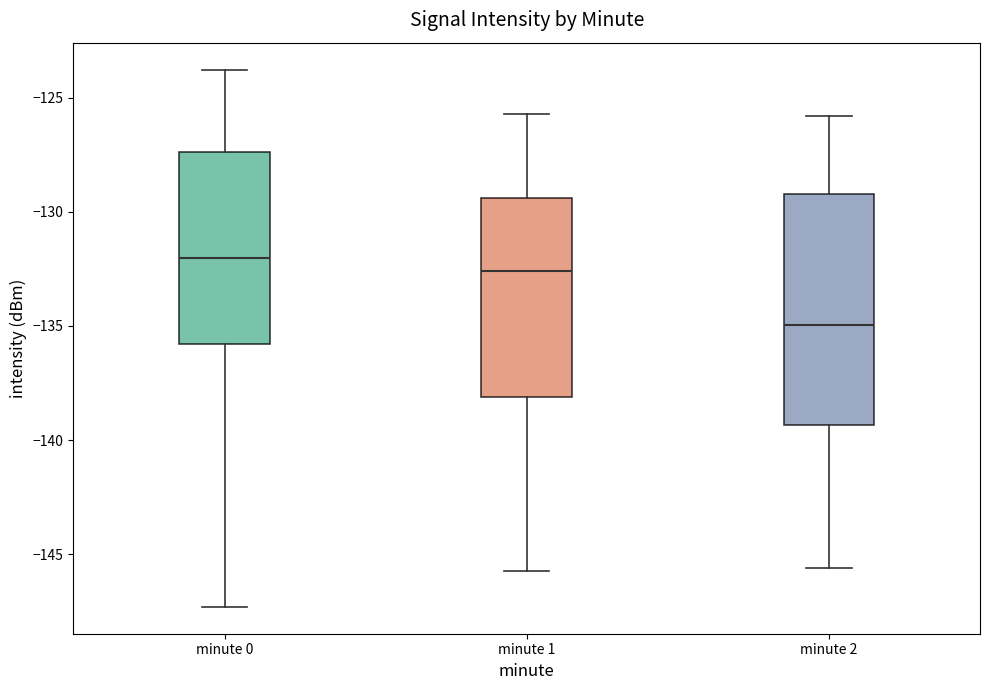

Reading left to right, read every box against the y-axis: the position of its median line, the range the box covers, and the ends of its whiskers. The values are not printed on the chart, so give them approximately, as read against the axis.

minute 0: median -132.0, box -136.0 to -127.5, whiskers -147.5 to -124.0
minute 1: median -132.5, box -138.0 to -129.5, whiskers -145.5 to -125.5
minute 2: median -135.0, box -139.5 to -129.0, whiskers -145.5 to -126.0